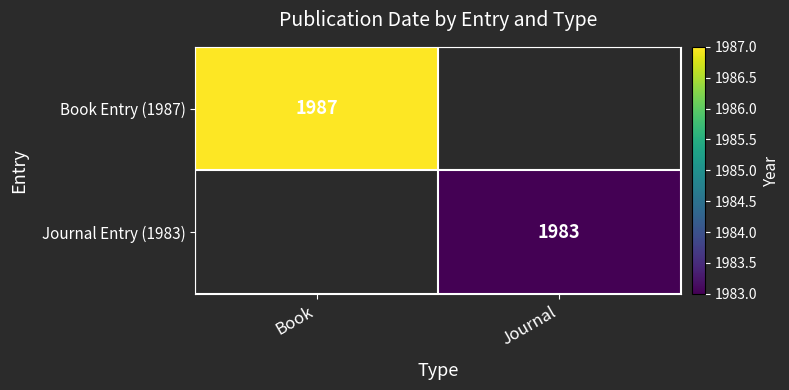

At which category does the chart reach its peak across all series?

Book